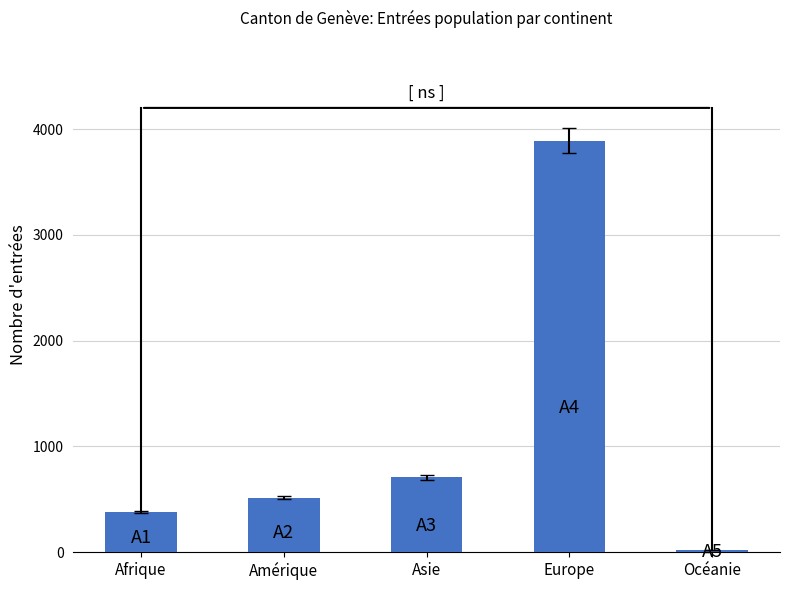

Does the chart contain stacked bars?

No